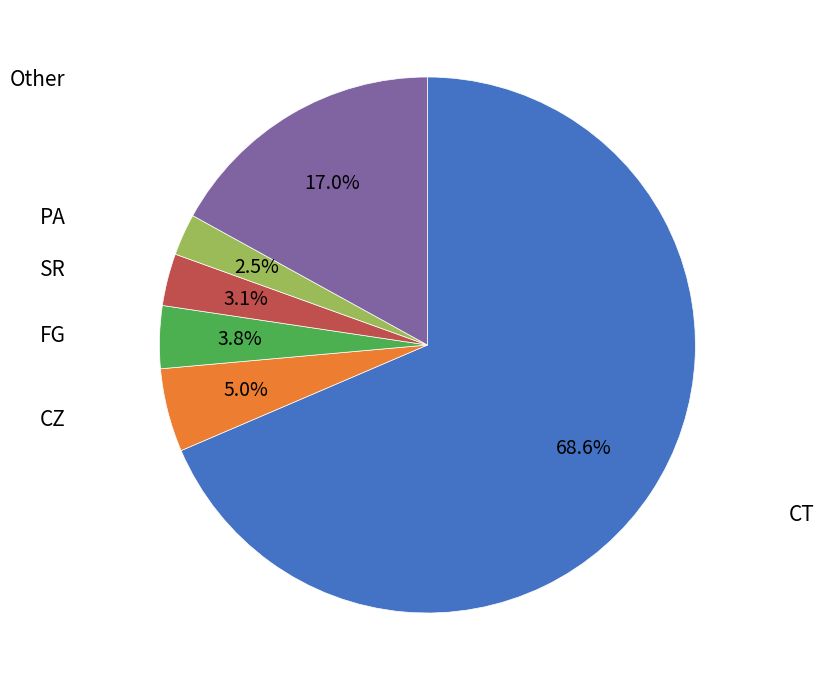

Combined, what portion of the pie is CZ and Other?

22.0%